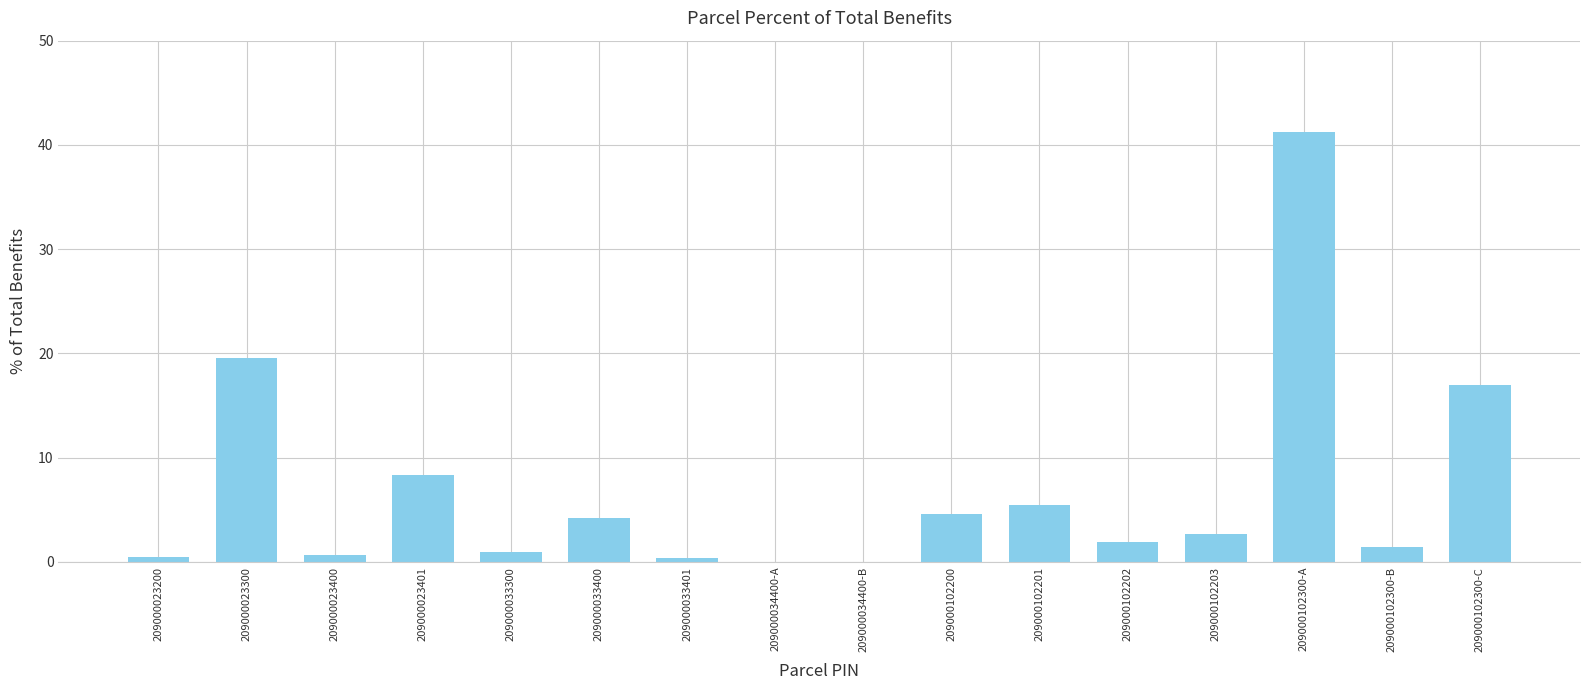

Reading left to right, extract all data points from this chart.

0.4	19.6	0.7	8.3	0.9	4.2	0.4	0.0	0.0	4.6	5.5	1.9	2.6	41.2	1.4	17.0